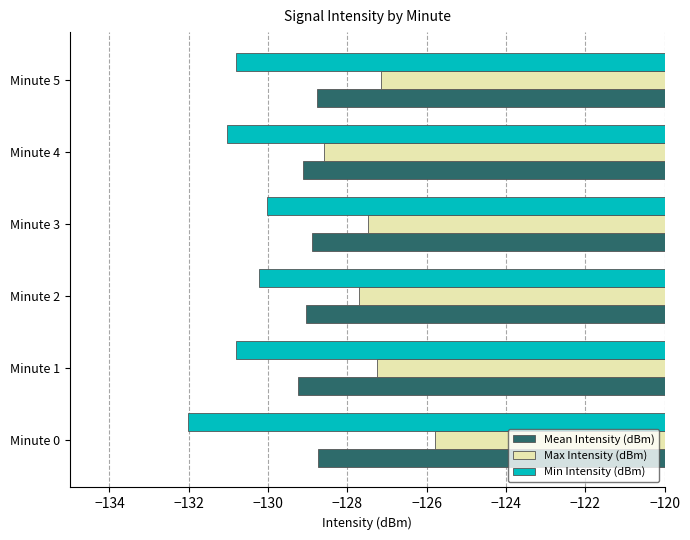

List the series in order of their peak value, lowest first.

Min Intensity (dBm), Mean Intensity (dBm), Max Intensity (dBm)